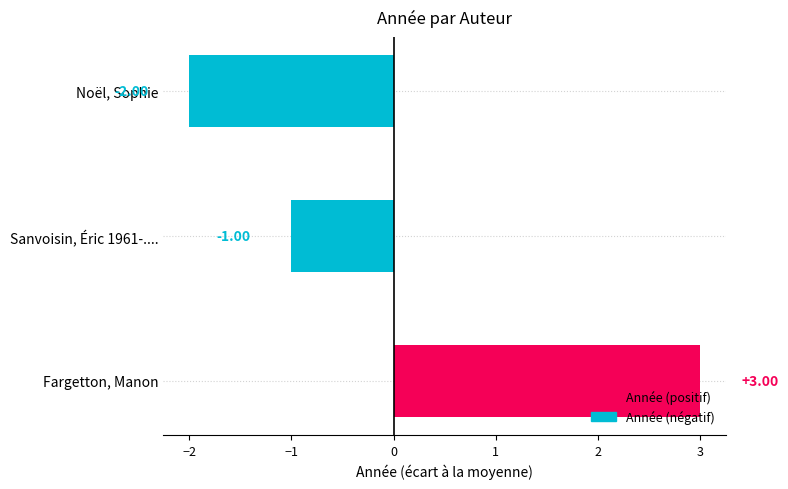

Where is the data nearest to the value 0?

Sanvoisin, Éric 1961-....